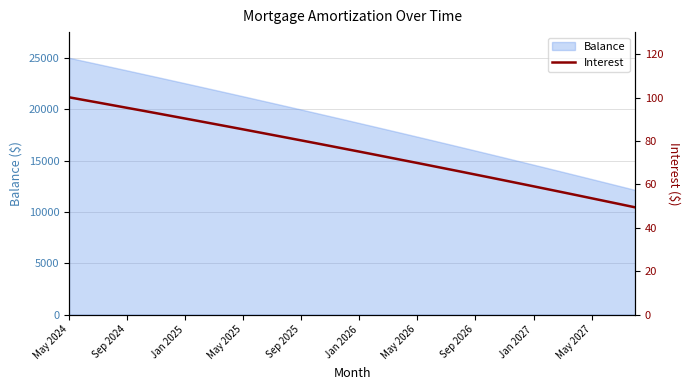

What is the minimum value for Balance?

12140